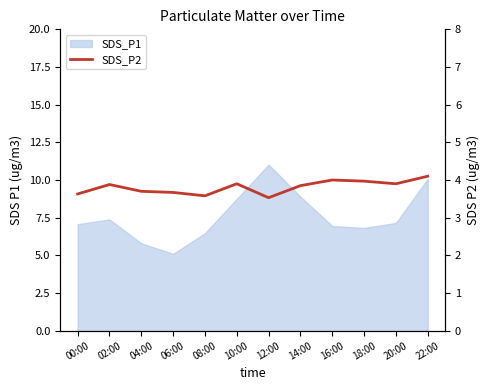

How many points are higher than both their immediate neighbors (excluding endpoints)?

3